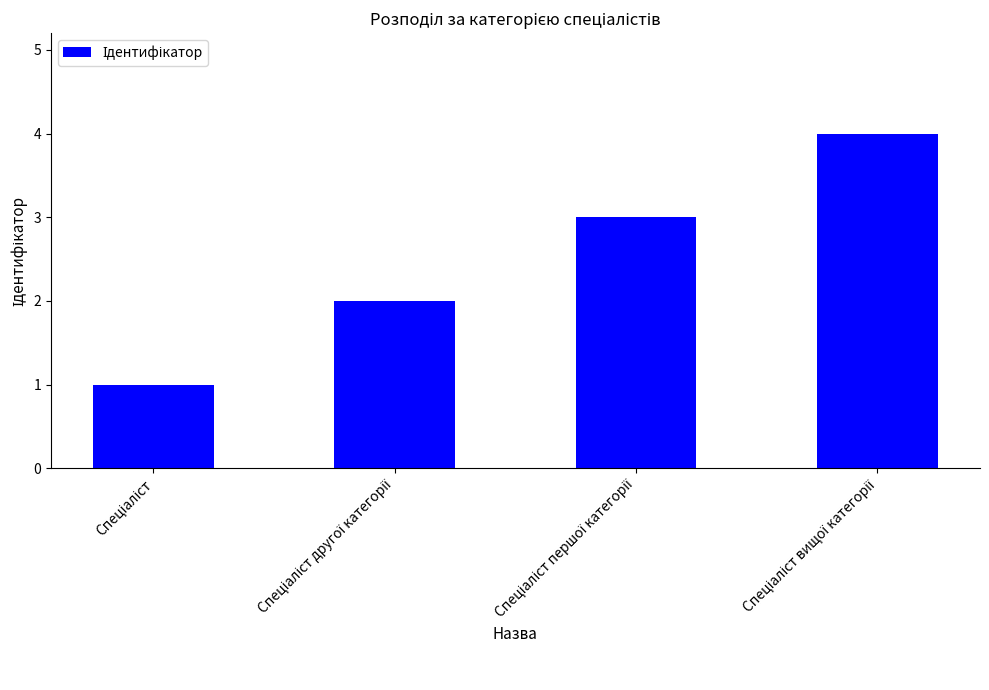

What is the maximum value shown in the chart?

4